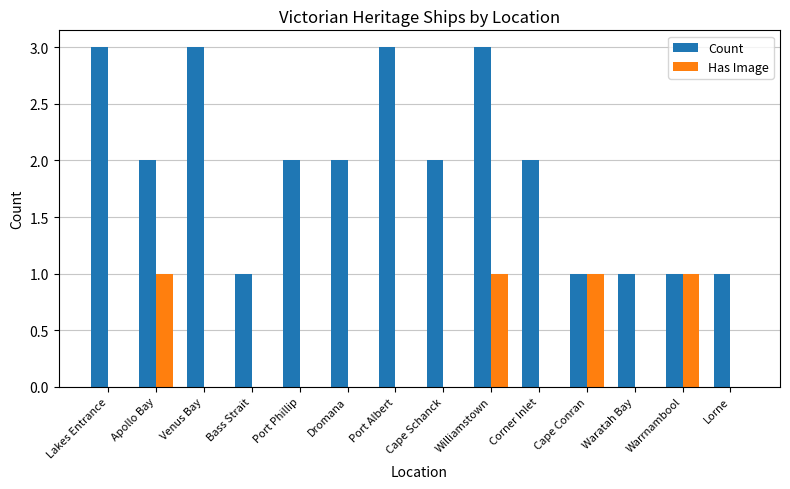

What is the average value of the Count series?

2